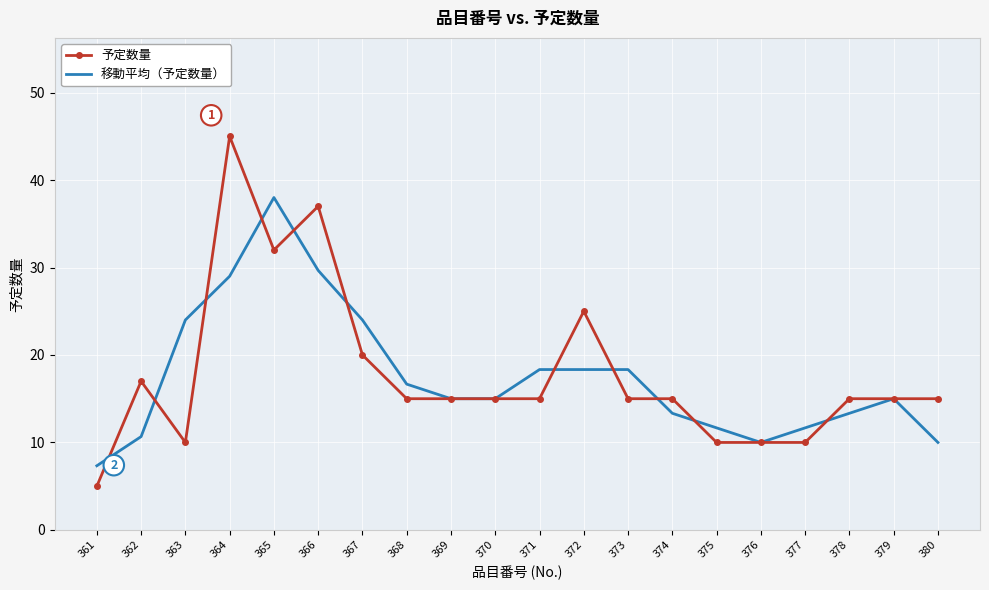

Rank the series at 366 from highest to lowest value.

予定数量, 移動平均（予定数量）